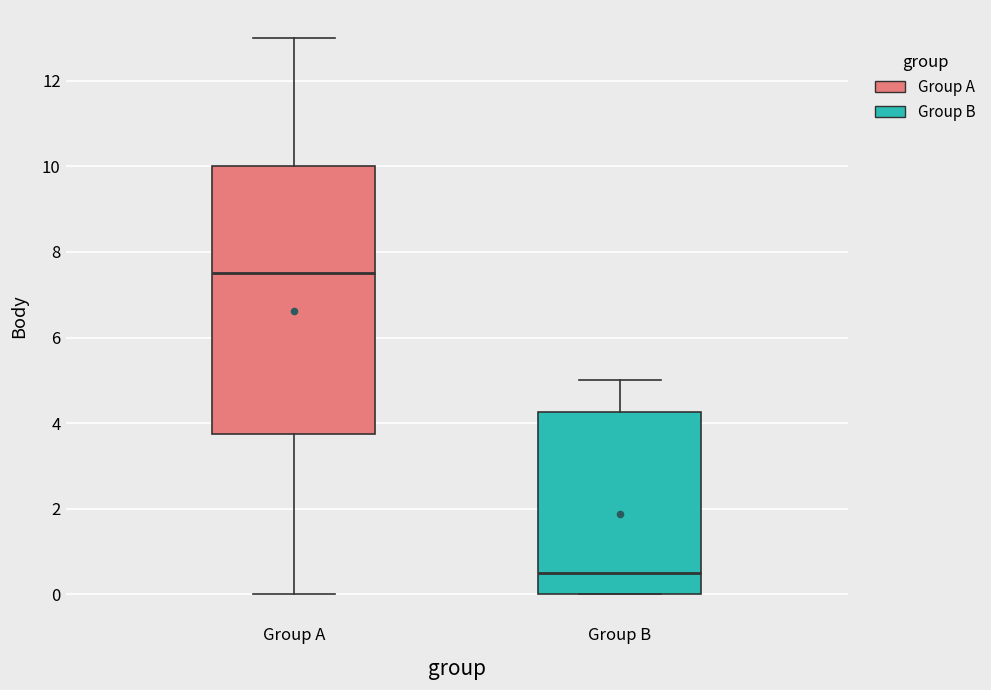

Which box's median line is the highest?

Group A